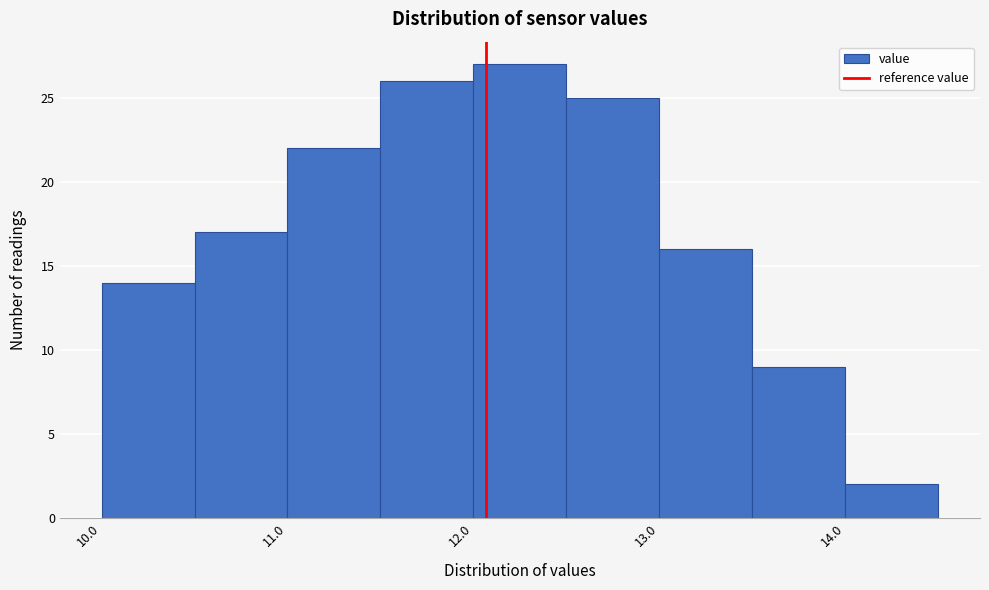

Reading left to right, transcribe this chart: for each bar, give the range it covers on the x-axis and its height. The values are not printed on the chart, so give them approximately, as read against the axis.

10.0 to 10.5: 14
10.5 to 11.0: 17
11.0 to 11.5: 22
11.5 to 12.0: 26
12.0 to 12.5: 27
12.5 to 13.0: 25
13.0 to 13.5: 16
13.5 to 14.0: 9
14.0 to 14.5: 2